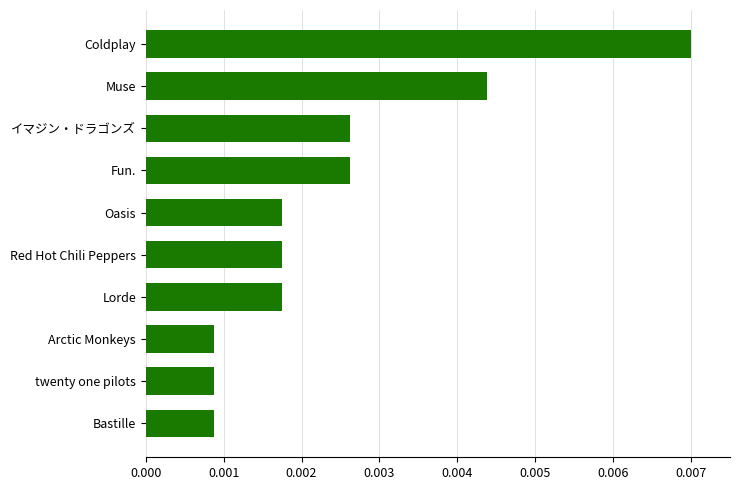

How many distinct data groups are displayed?

1